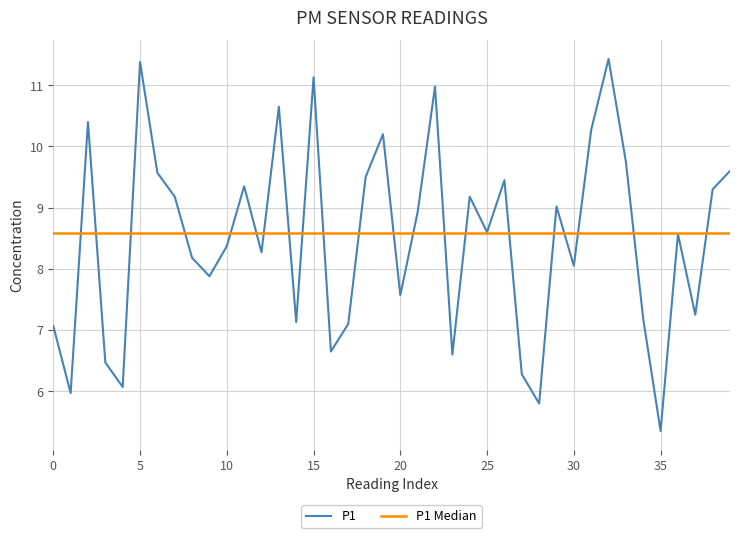

Which category has the lowest value in the P1 series?

35